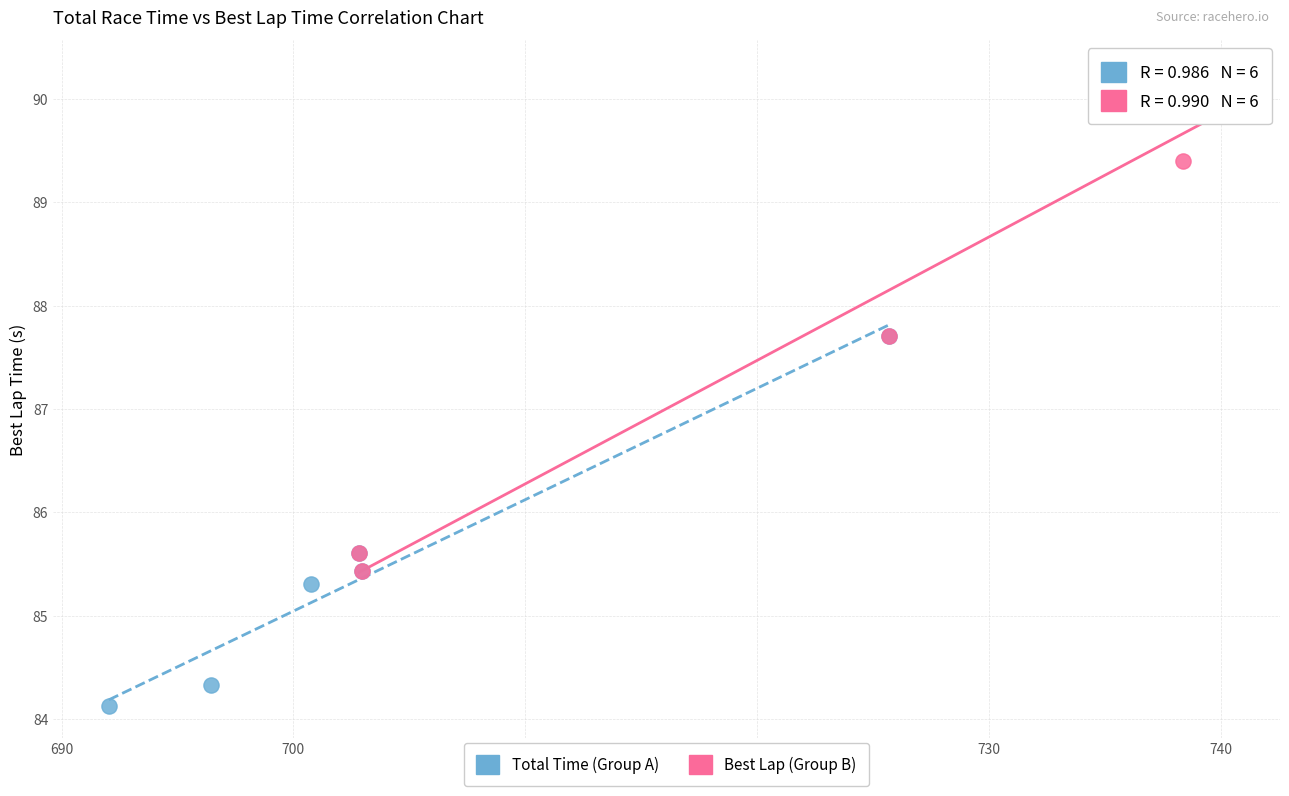

Which series contains the highest Y value?

Best Lap (Group B)